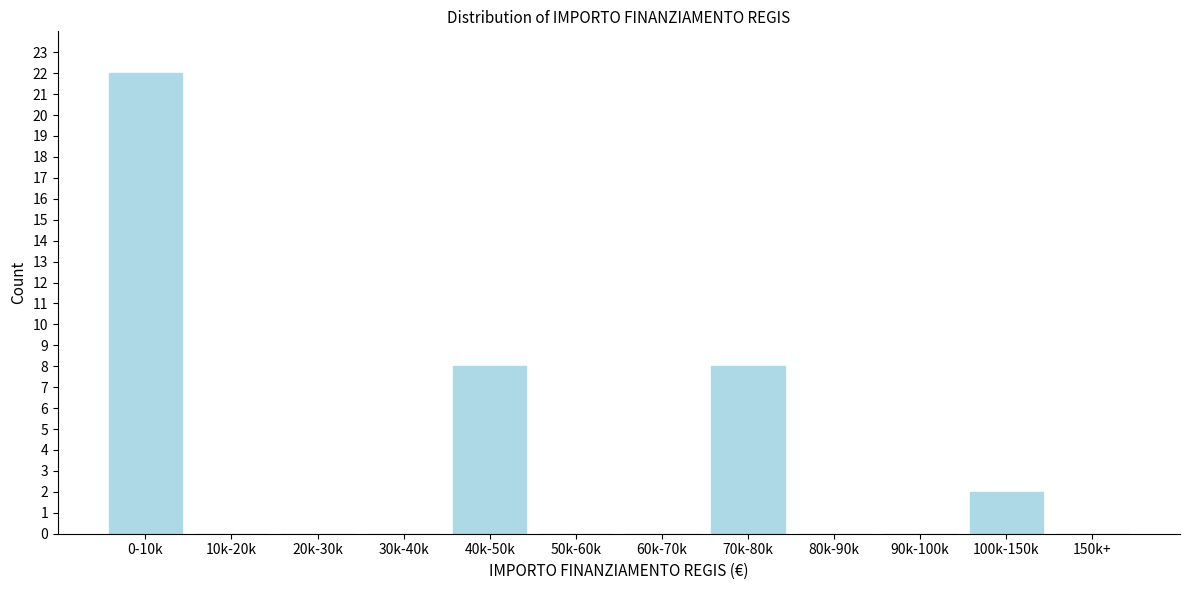

Reading left to right, what are all the values shown in this chart?

0-10k=22	10k-20k=0	20k-30k=0	30k-40k=0	40k-50k=8	50k-60k=0	60k-70k=0	70k-80k=8	80k-90k=0	90k-100k=0	100k-150k=2	150k+=0